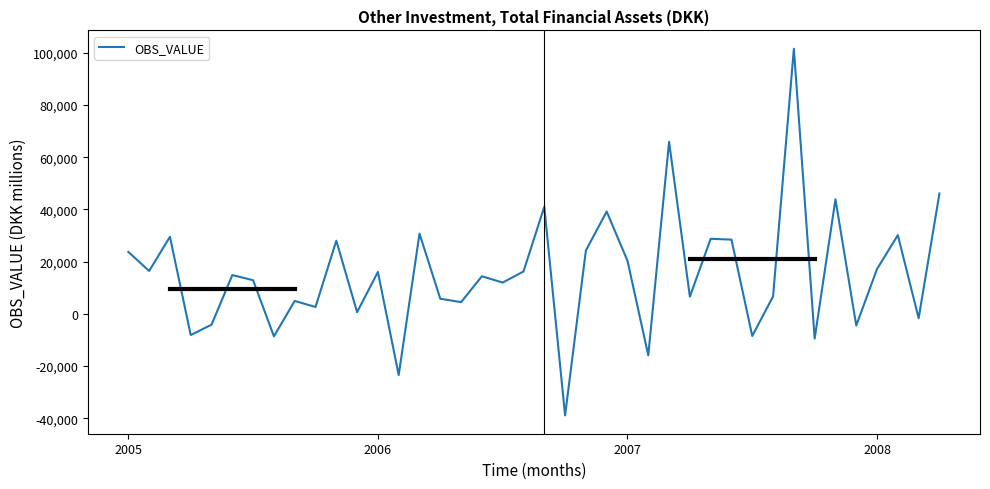

What is the greatest value displayed?

101557